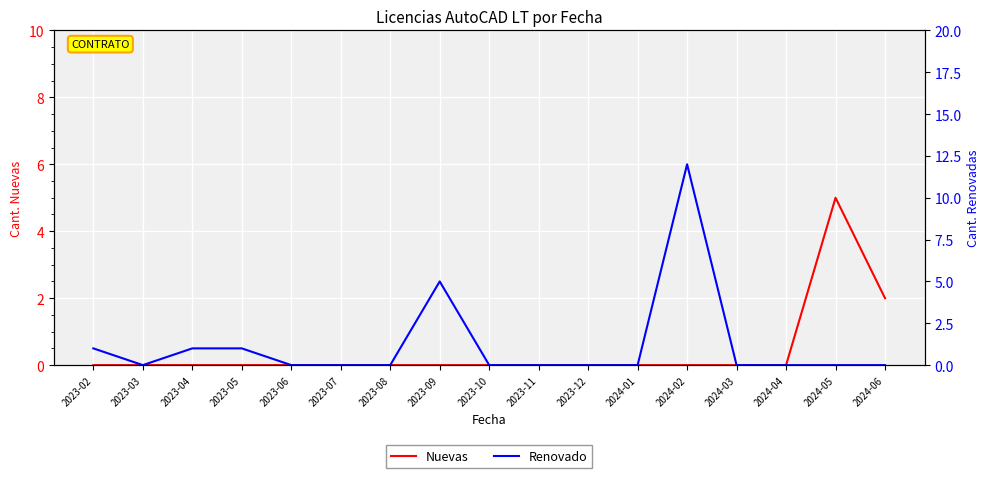

The value of Nuevas at 2024-04 is 2. True or false?

False